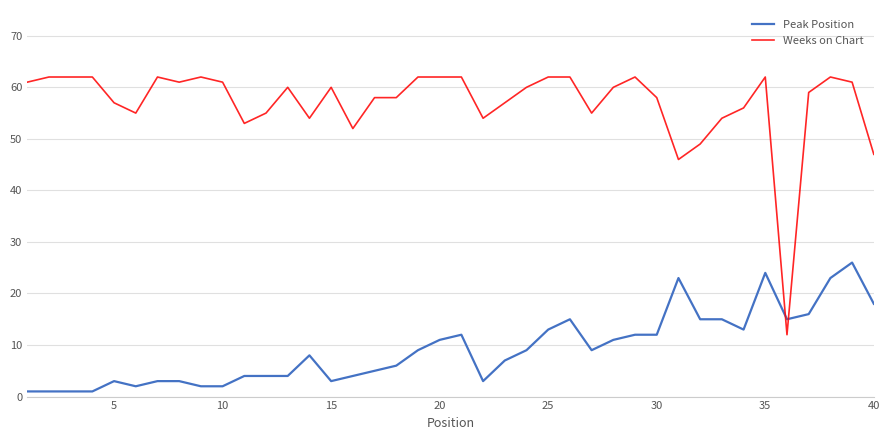

Does the chart have visible grid lines?

Yes